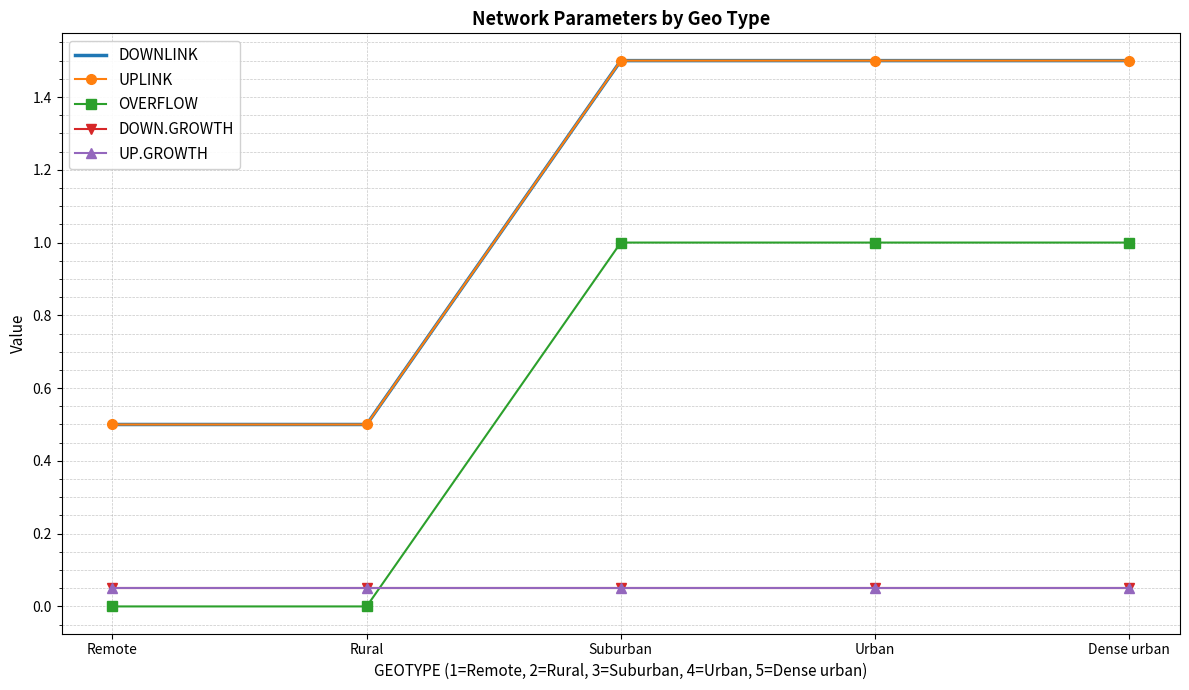

What is the difference between the maximum and minimum values in the OVERFLOW series?

1.0